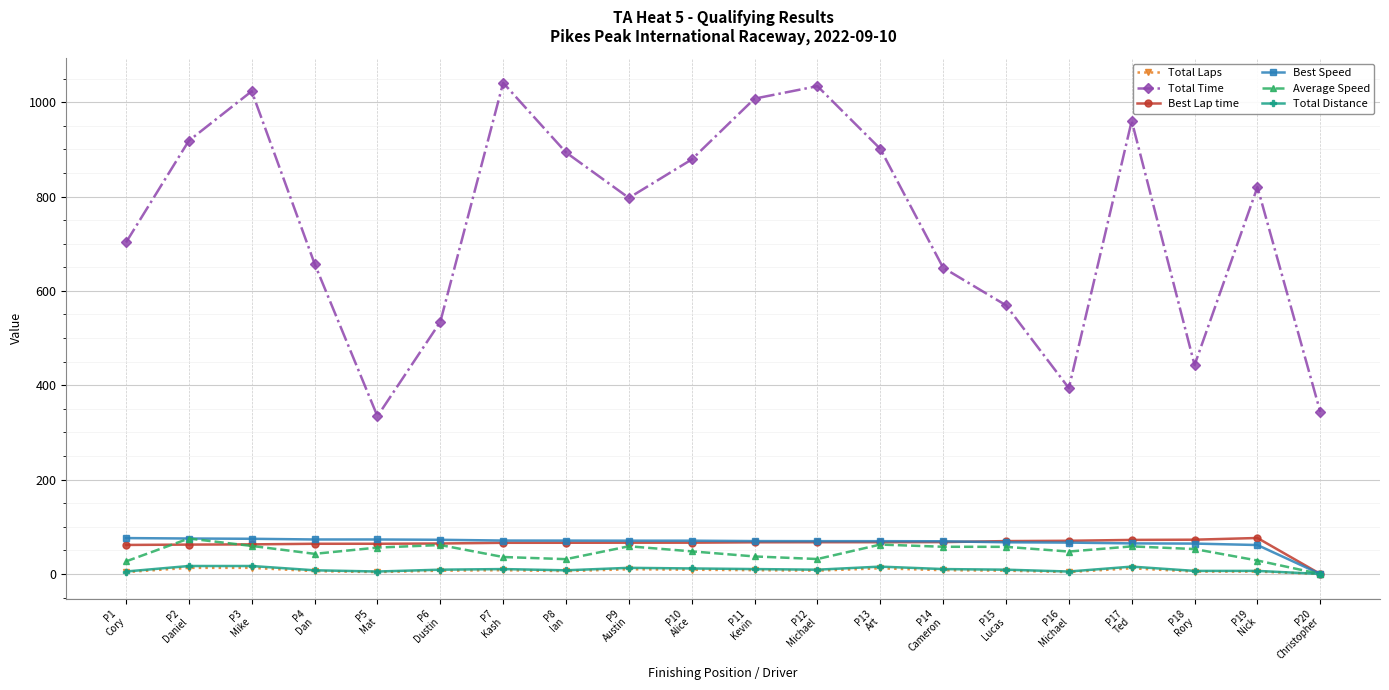

True or false: Best Speed and Total Time intersect in this chart.

False